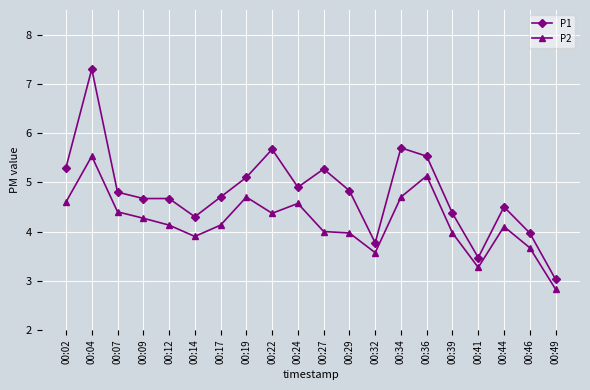

Count the number of data series in this chart.

2